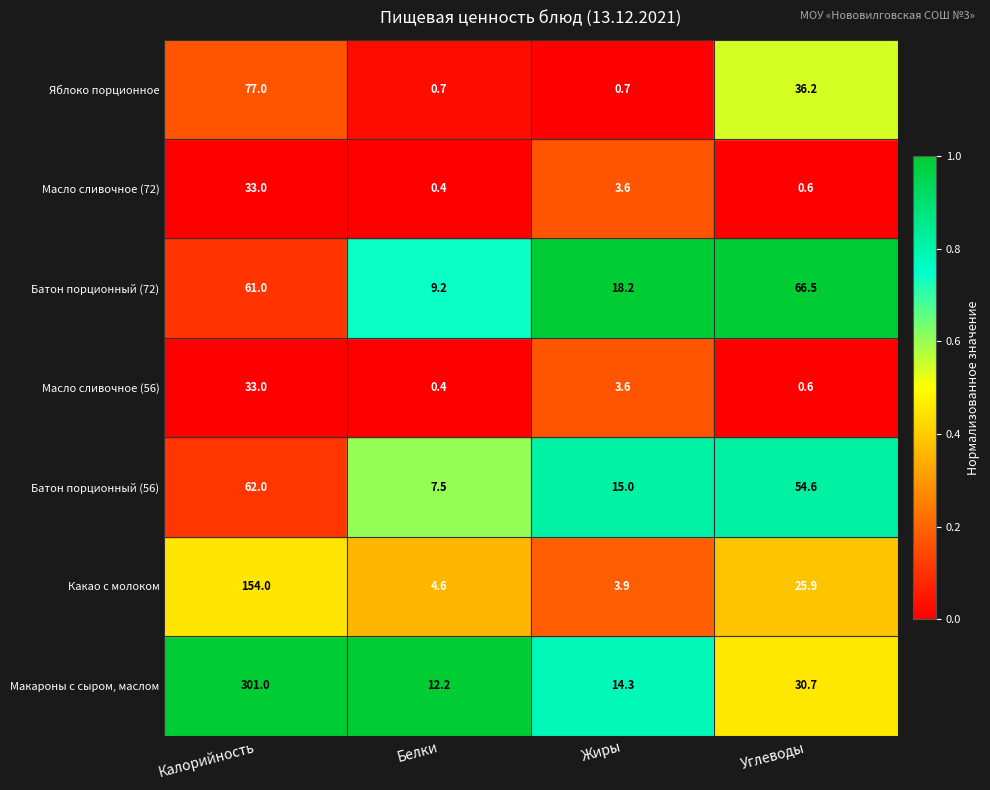

What is the minimum value shown in the chart?

0.4